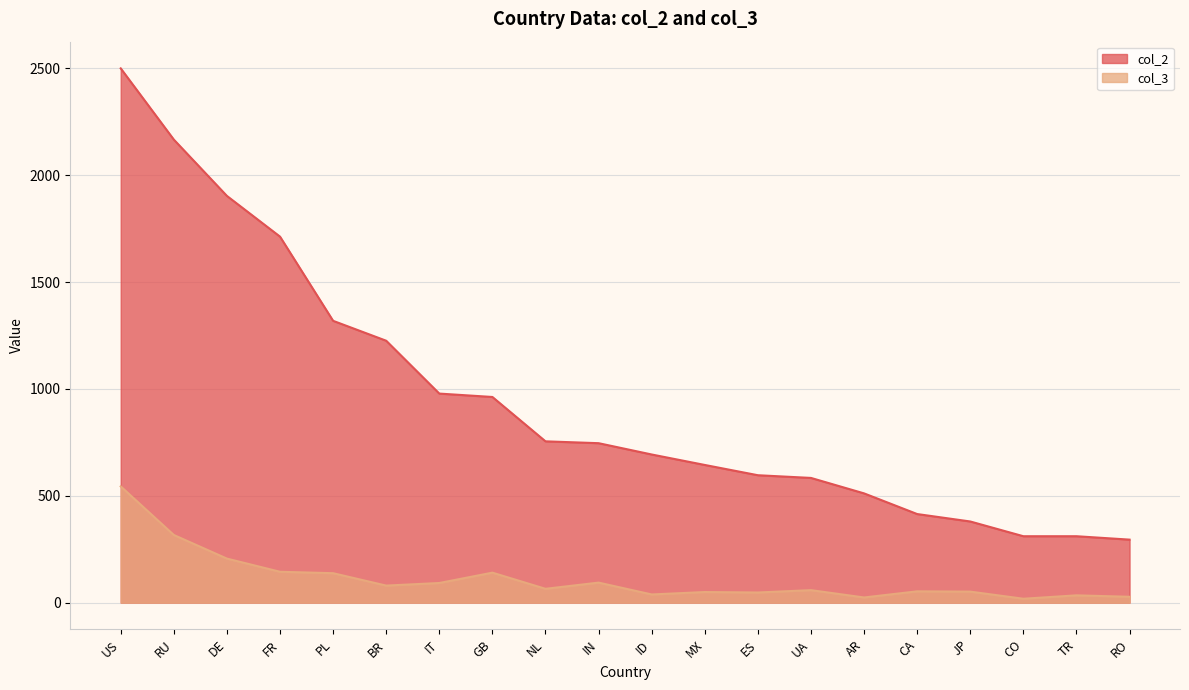

What position from the right is UA?

7